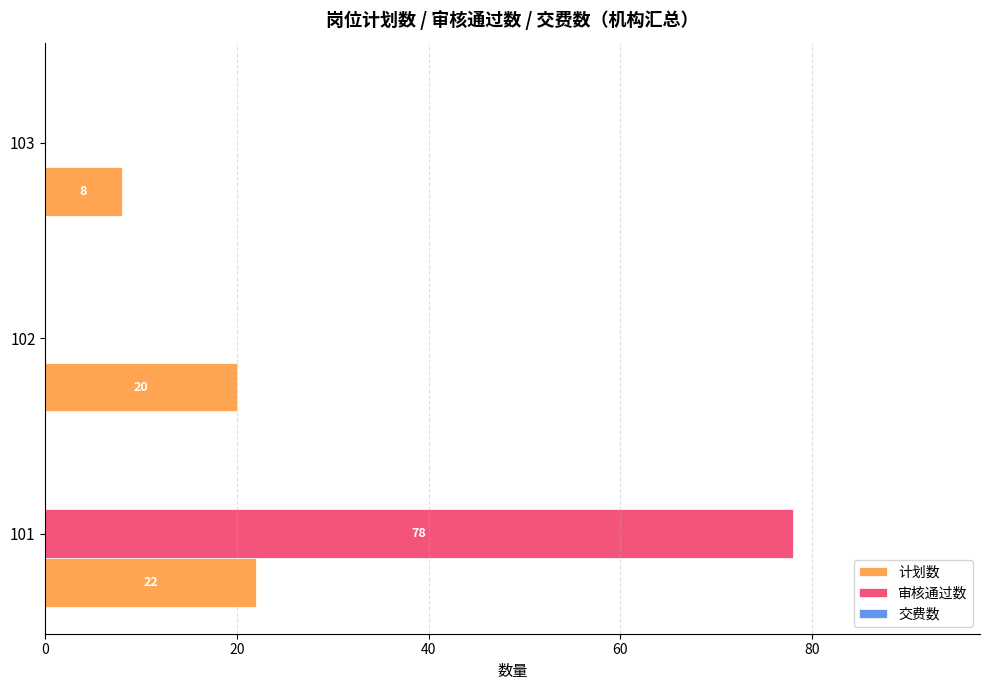

What is the total value across all series at 101?

100